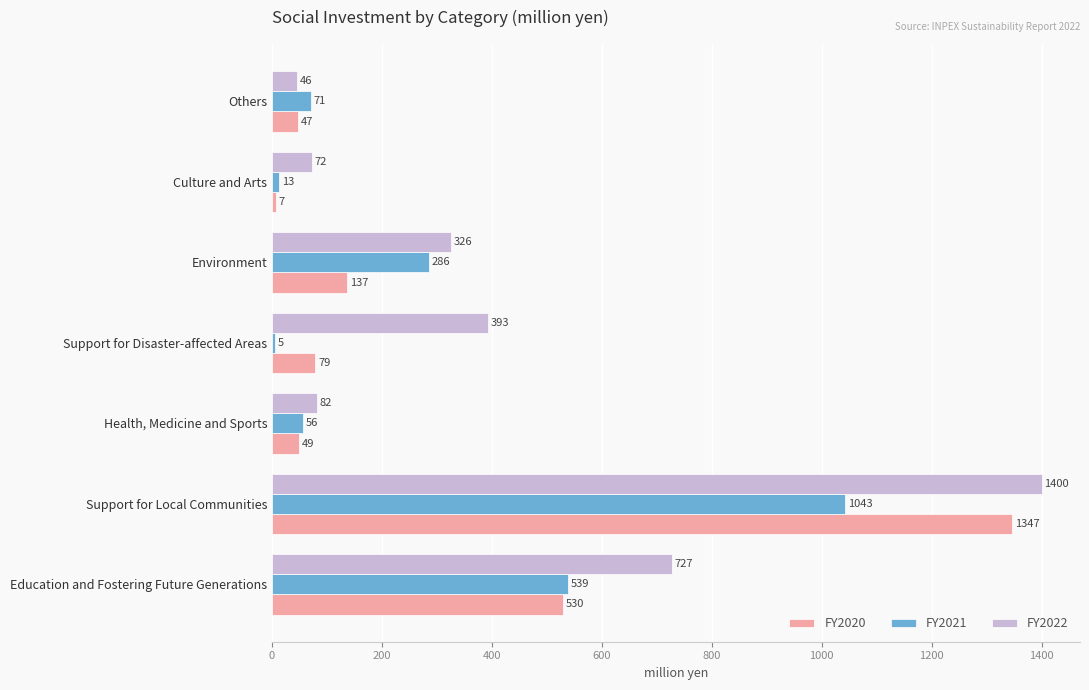

What is the average value of the FY2020 series?

314